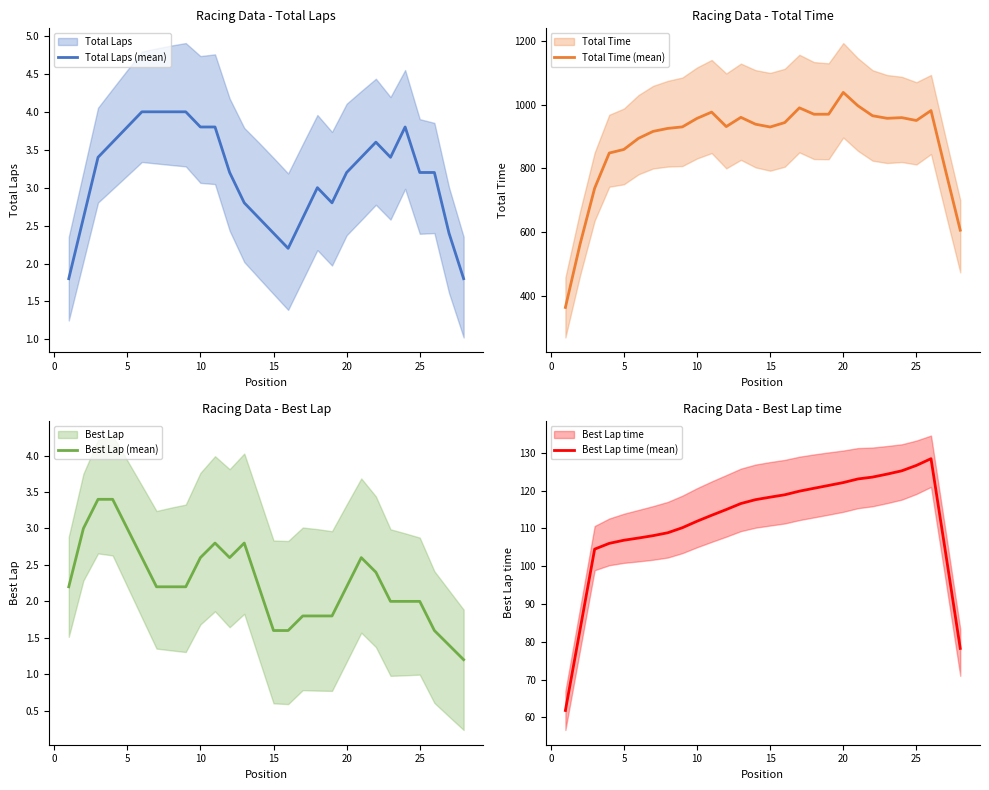

In Total Laps (mean), how many points are higher than both neighbors (excluding endpoints)?

4